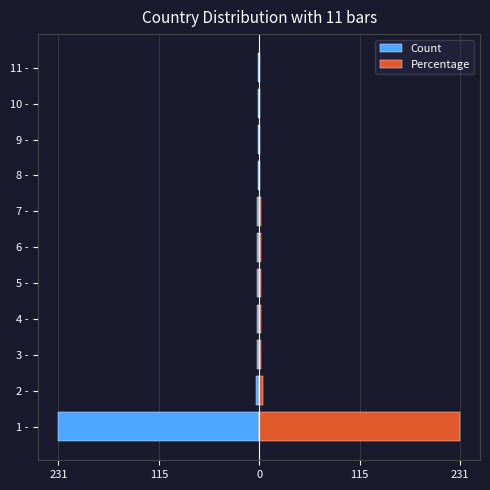

Which series has the widest spread of values?

Count